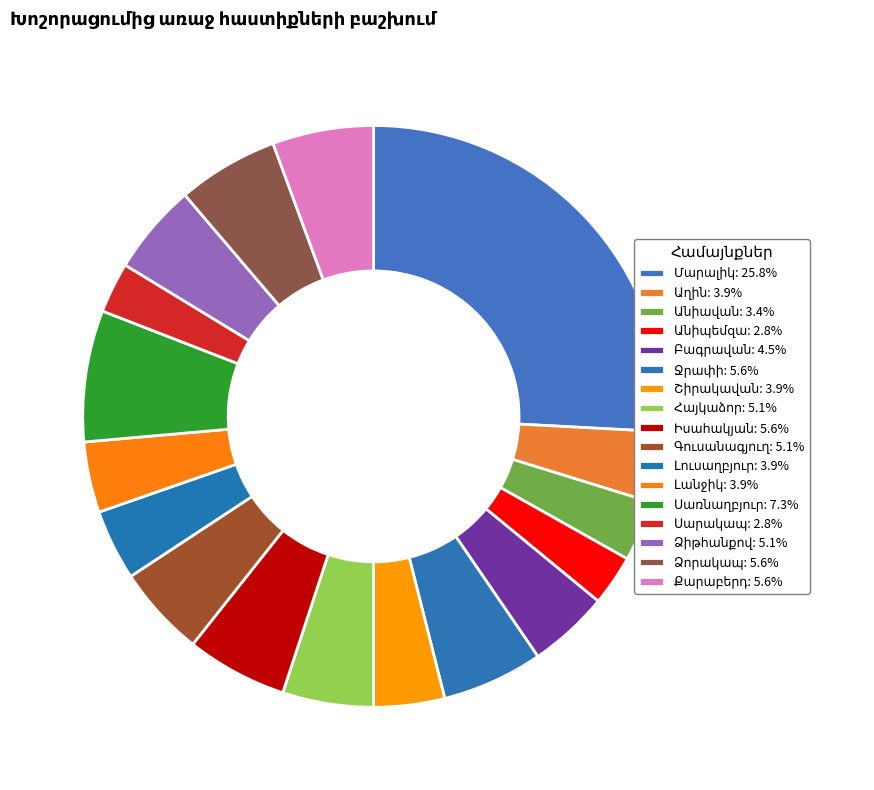

To the nearest percent, what percentage of the pie is Աղին?

4%